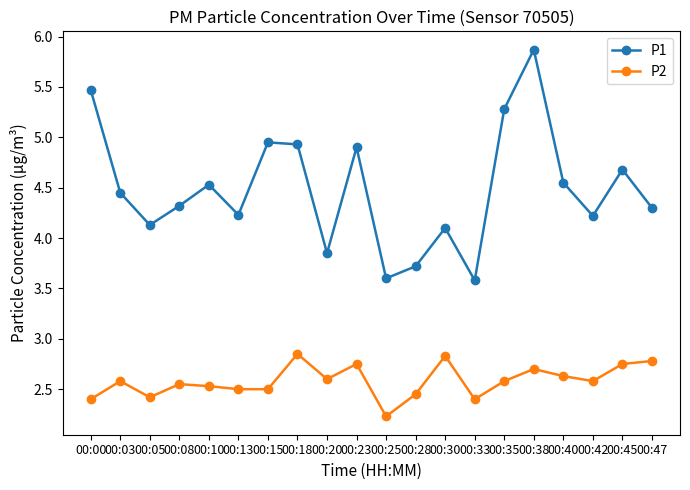

What is the maximum value for P1?

5.9